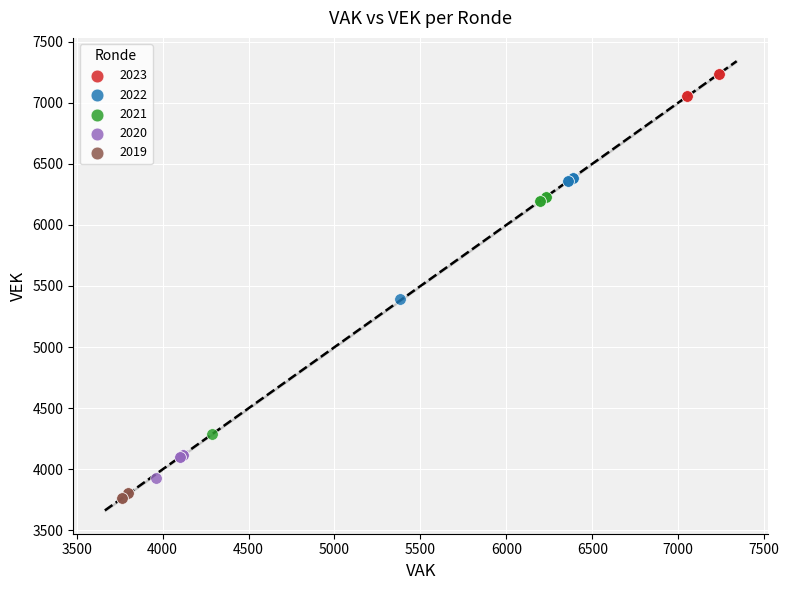

Which series reaches the maximum Y coordinate?

2023